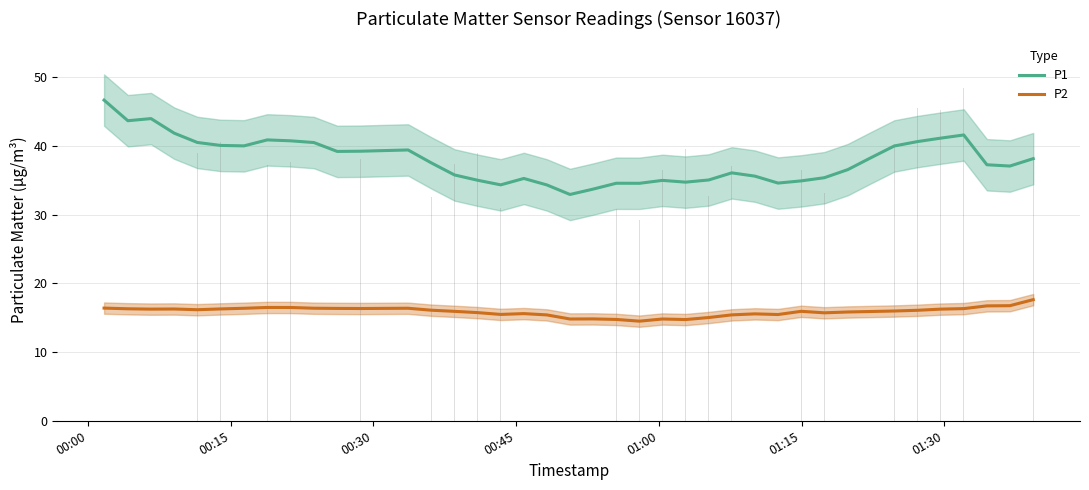

Are the bars horizontal?

No